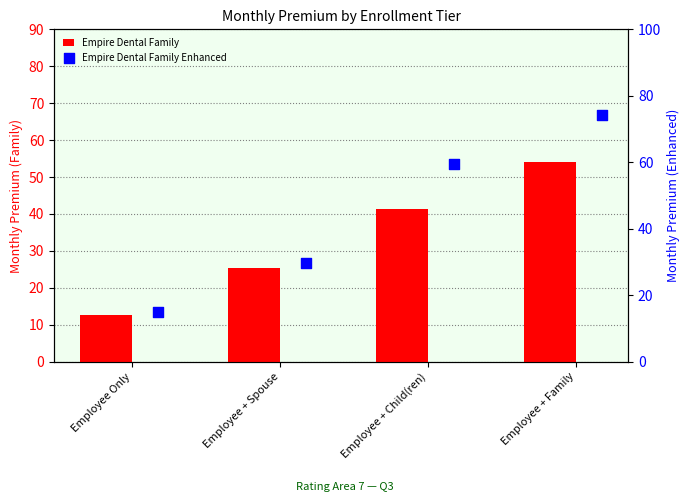

Which series has the widest spread of Y values?

Empire Dental Family Enhanced